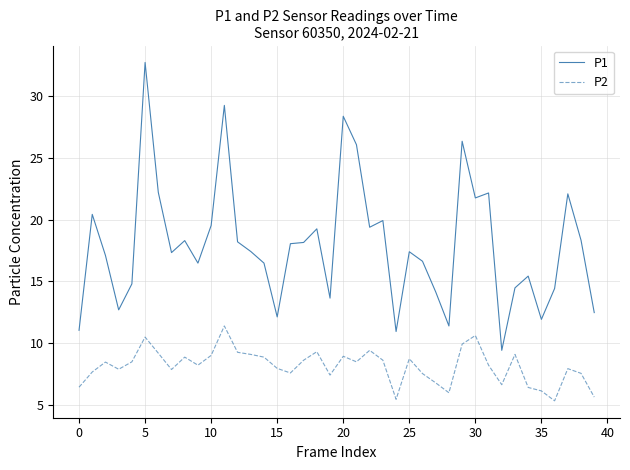

Which series has the largest range (max minus min)?

P1